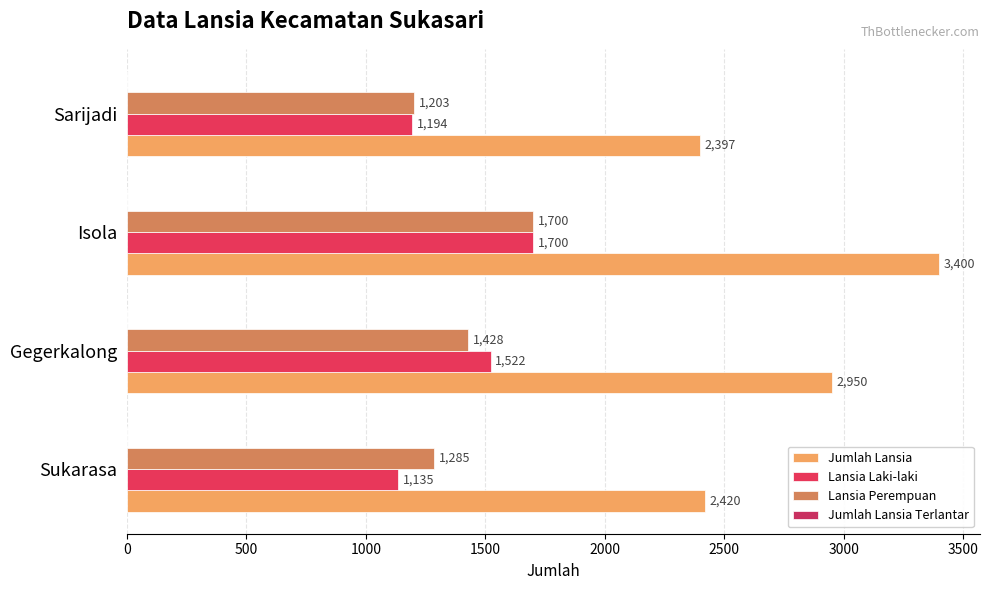

Which series has the largest total across all categories?

Jumlah Lansia